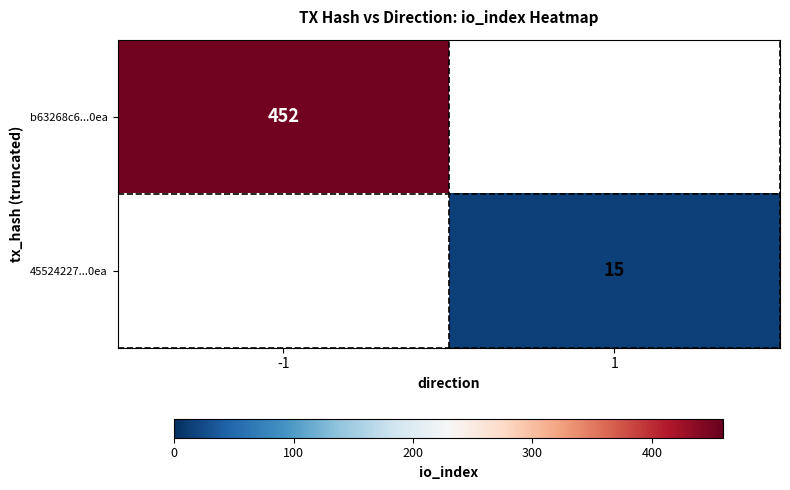

Which category has the lowest value across all series?

1